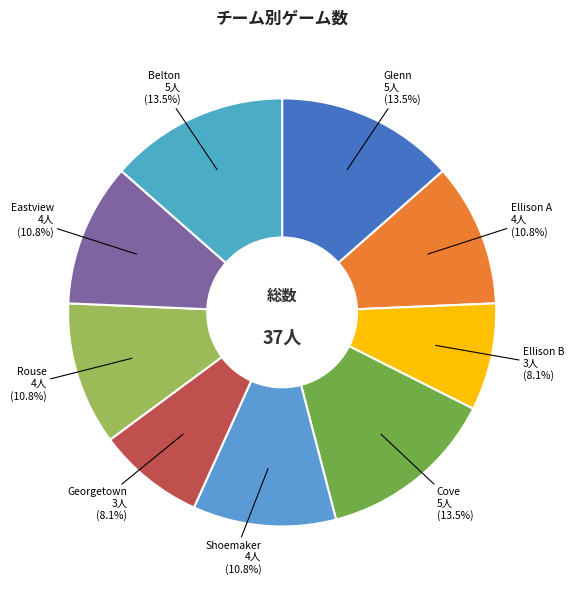

Is there any slice that represents more than half of the pie?

No